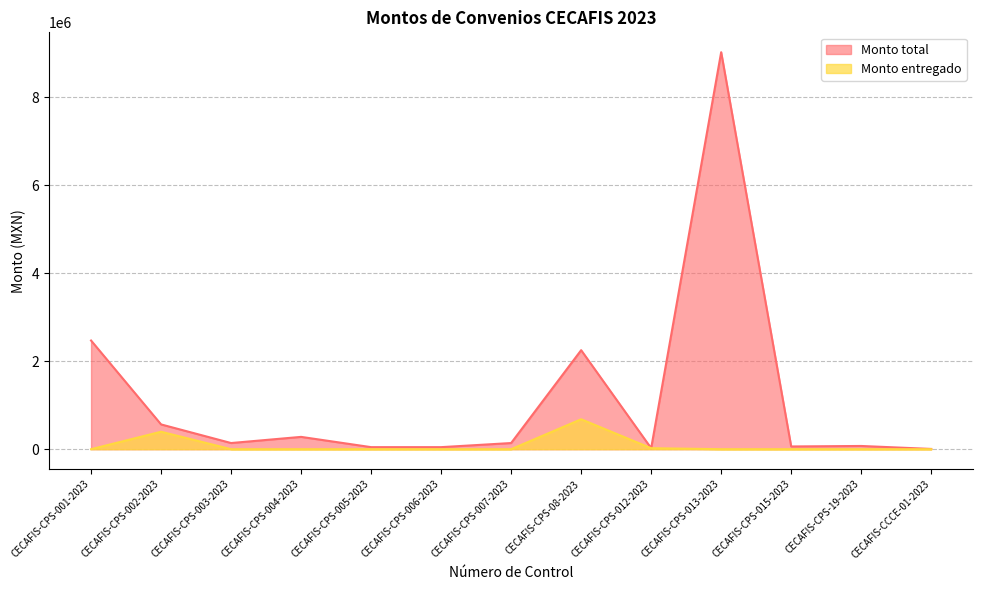

How many categories are shown in the chart?

13